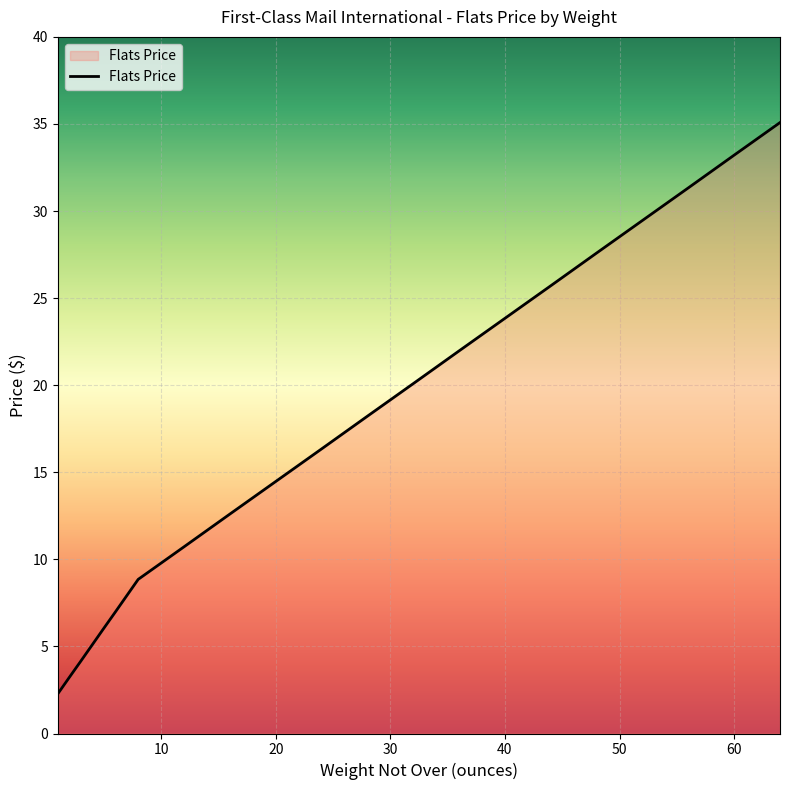

Count the number of data series in this chart.

1